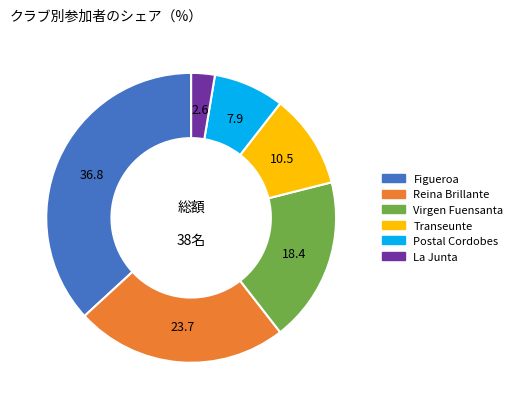

Is there any slice that represents more than half of the pie?

No